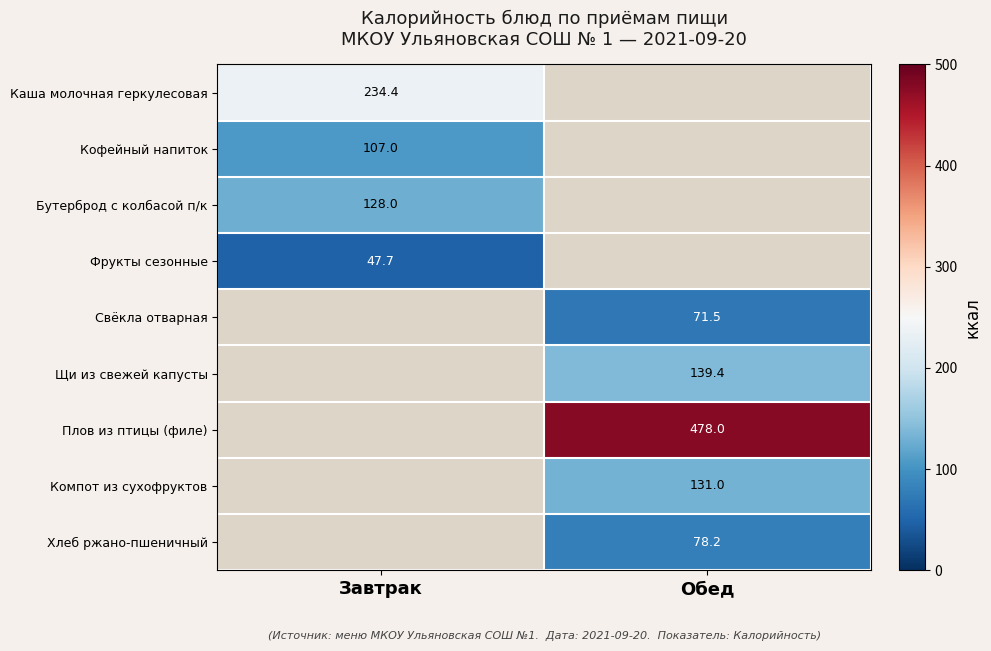

Is the value of Бутерброд с колбасой п/к at Завтрак greater than the value of Щи из свежей капусты at Обед?

No